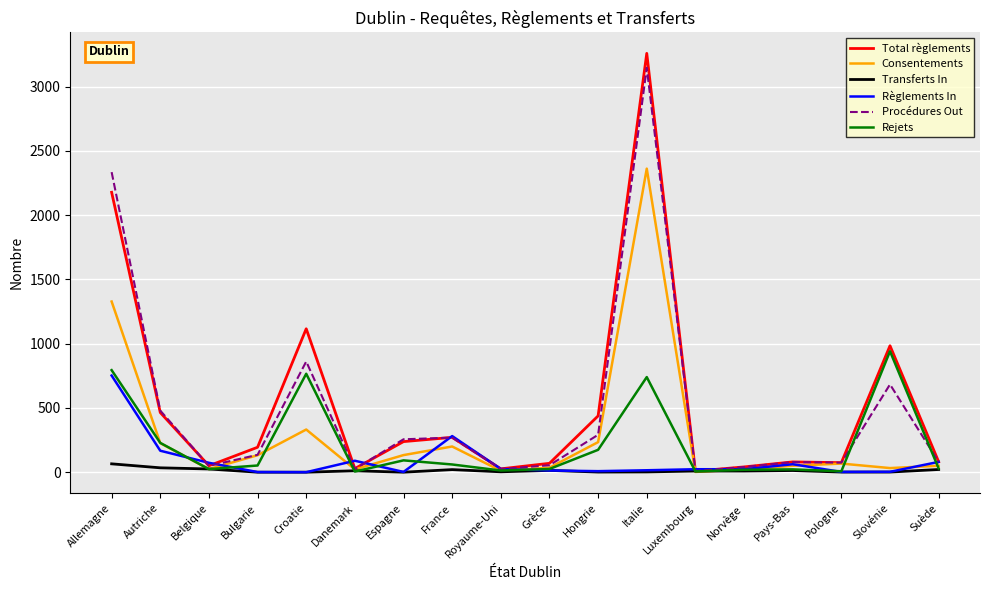

At which category is the sum across all series the highest?

Italie